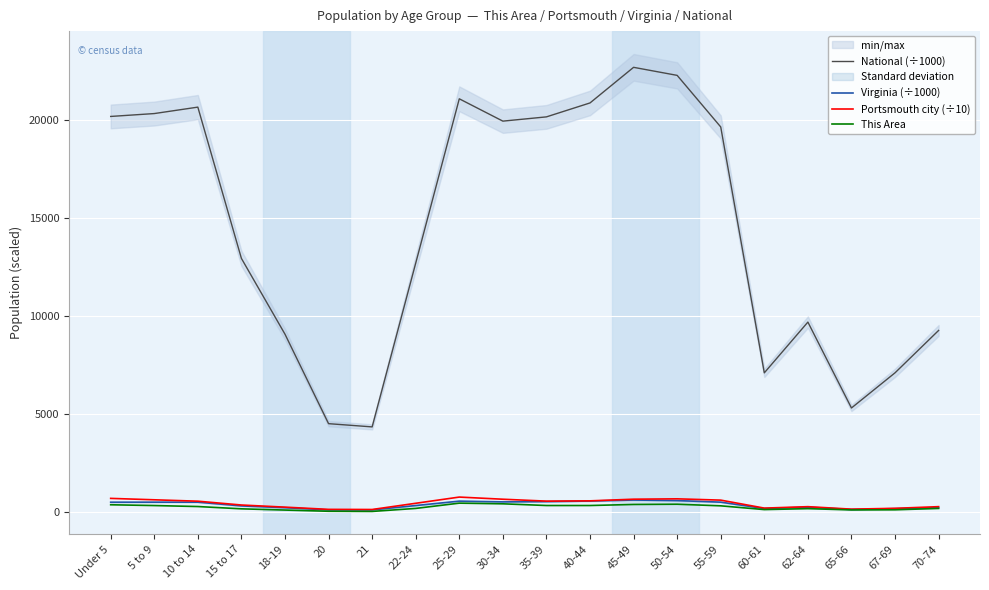

What is the highest value of the This Area series?

462.0